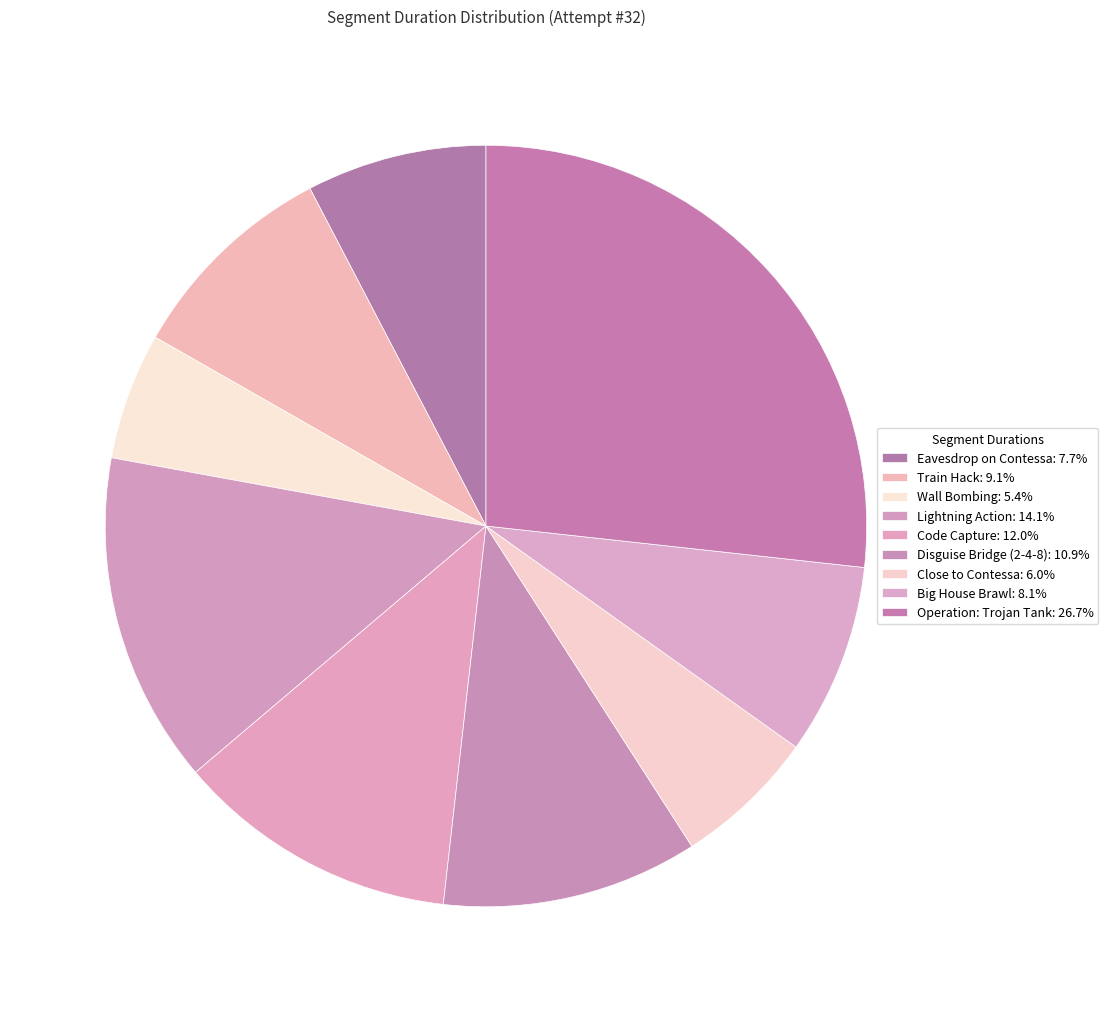

How many segments does this pie chart have?

9